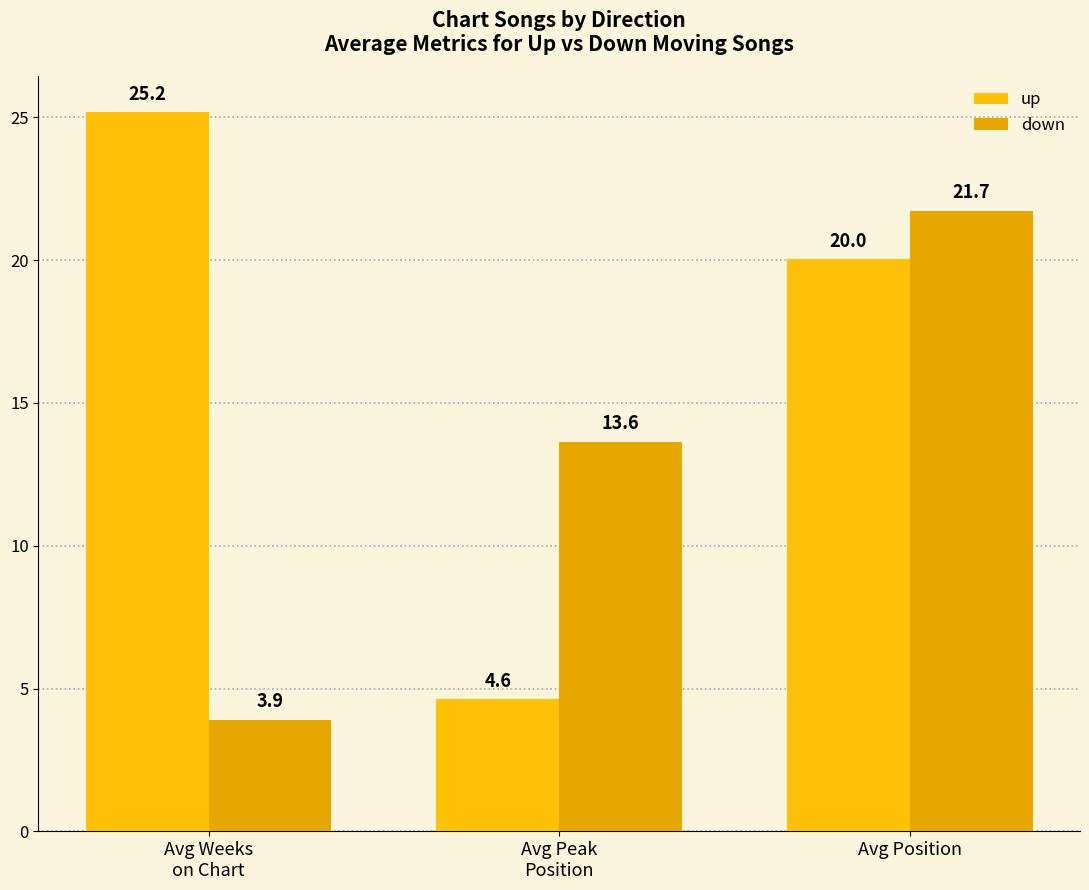

What is the spread (max minus min) of values at Avg Peak
Position?

9.0